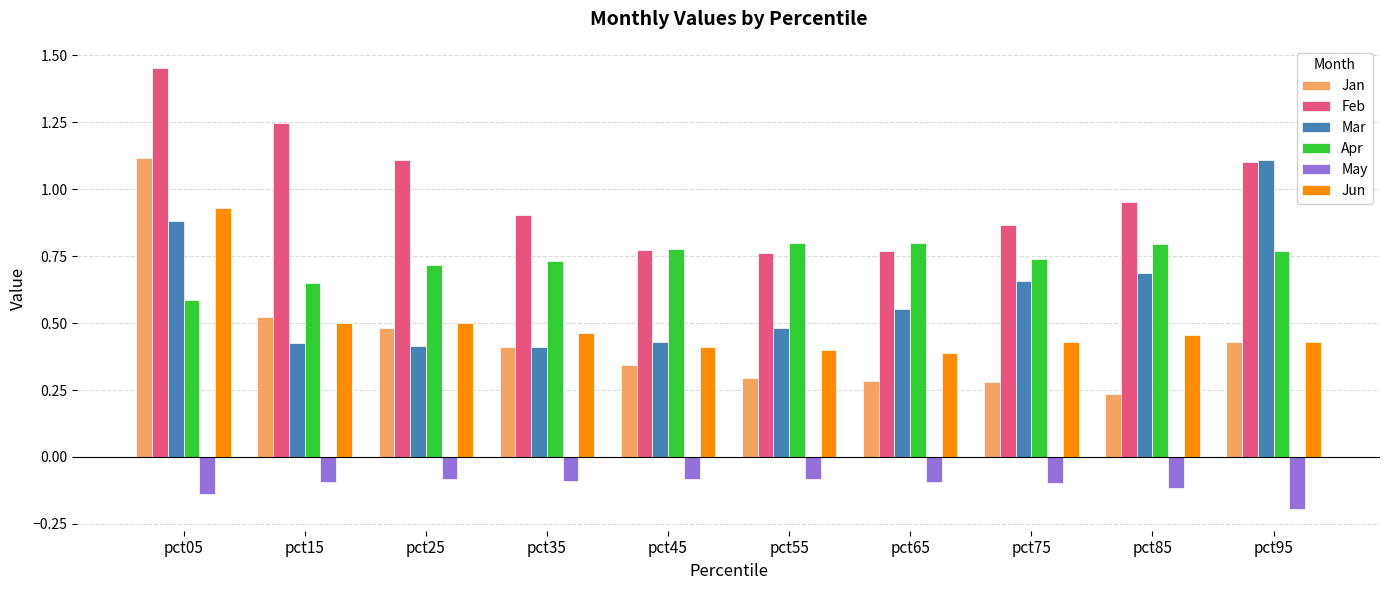

At which label does Feb reach its peak?

pct05